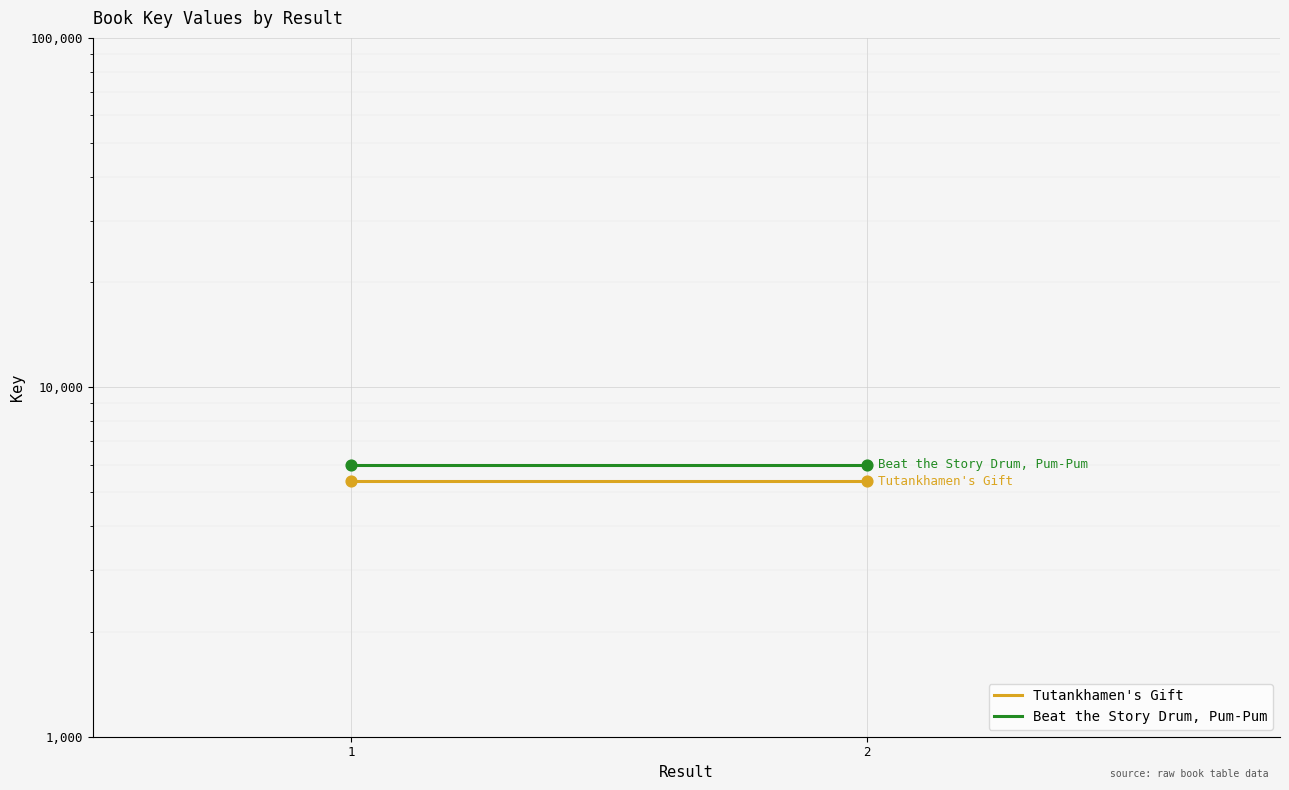

Is the value of Tutankhamen's Gift at 2 greater than the value of Beat the Story Drum, Pum-Pum at 2?

No